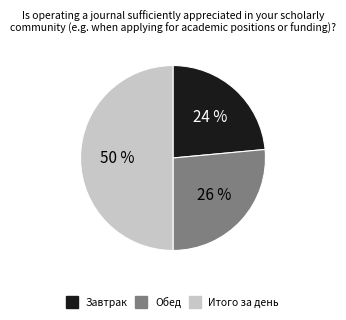

Combined, do Итого за день and Завтрак account for over 50%?

Yes